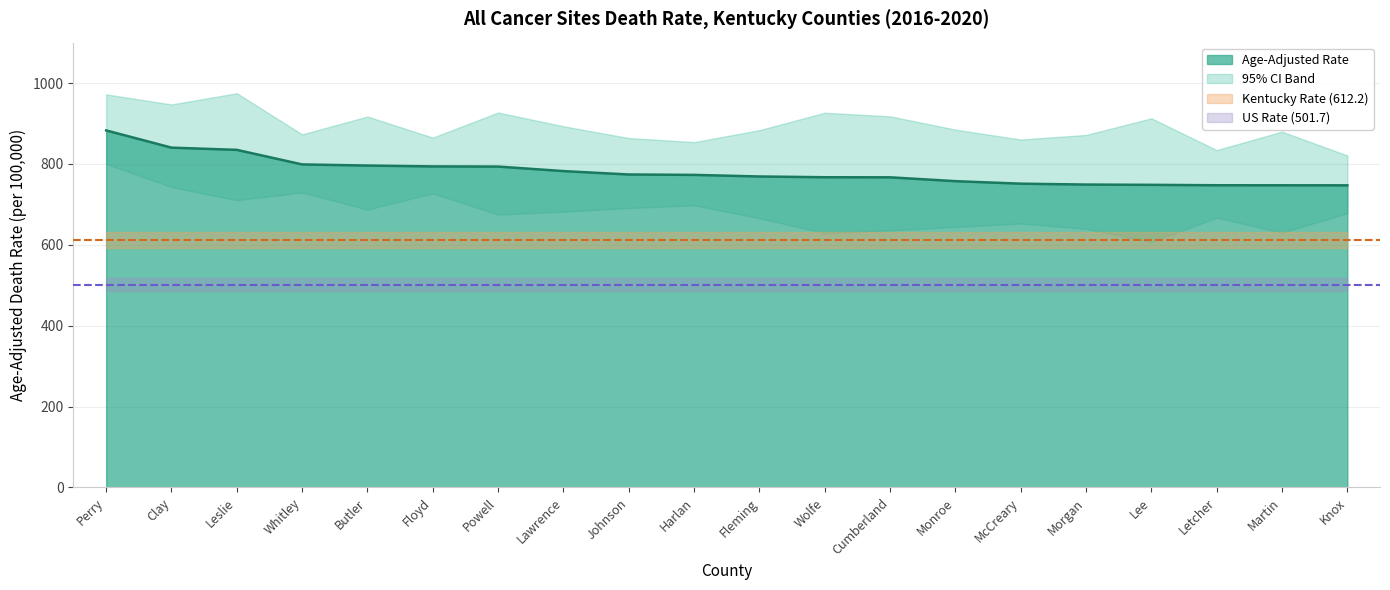

Is it true that Lower CI equals 1213.1 at Lawrence?

False